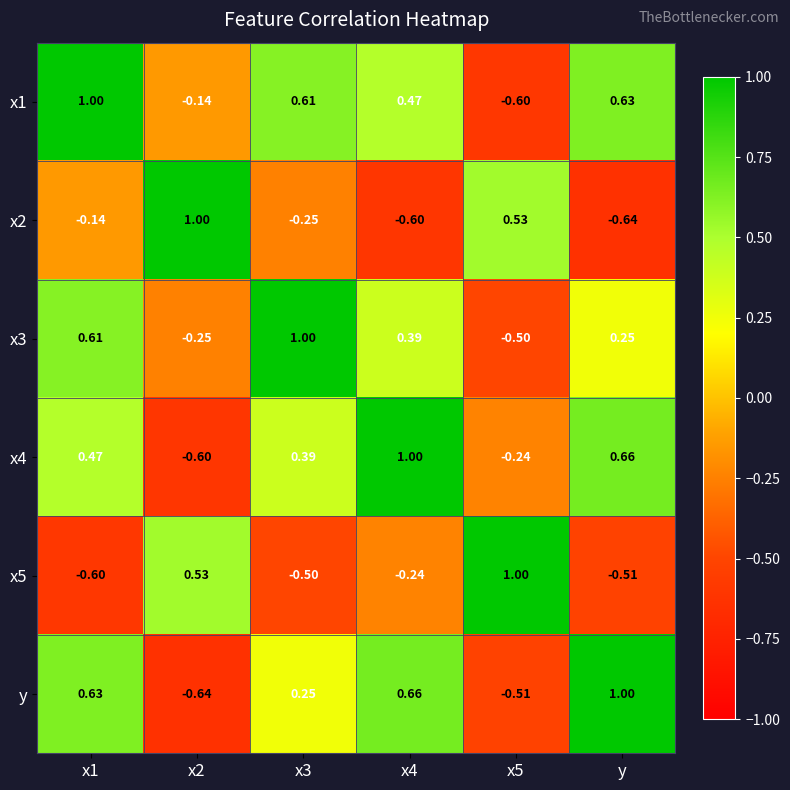

Is the value of x1 at x5 greater than the value of x2 at y?

Yes